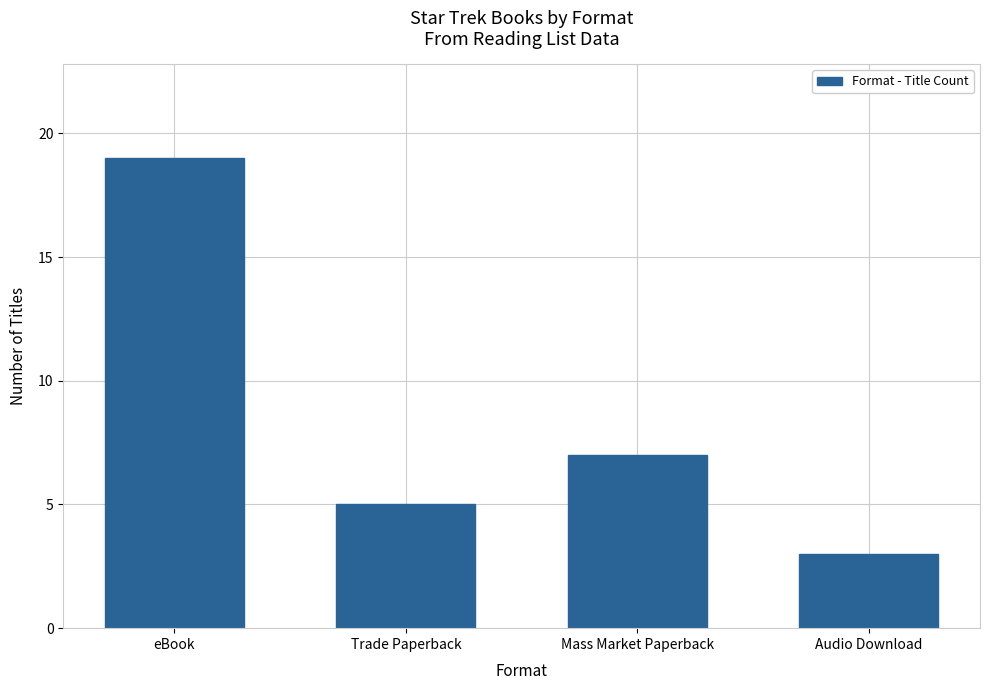

Reading left to right, extract all data points from this chart.

19	5	7	3